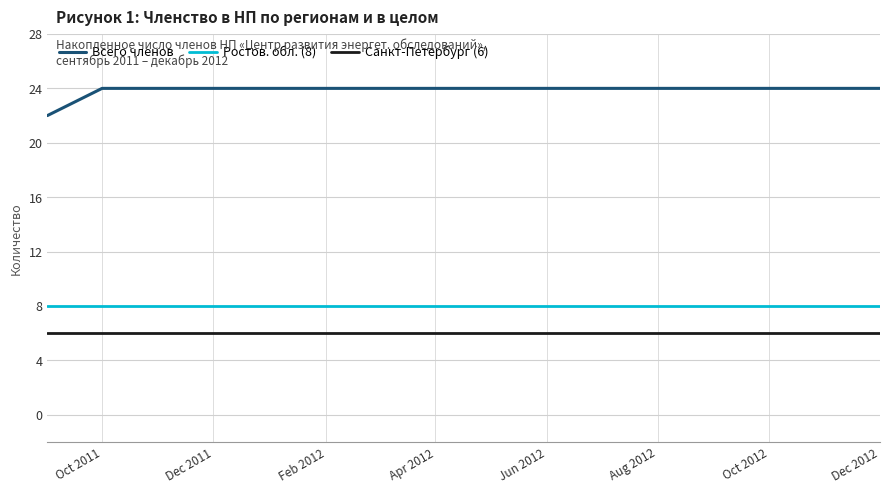

Which series has the largest range (max minus min)?

Всего членов